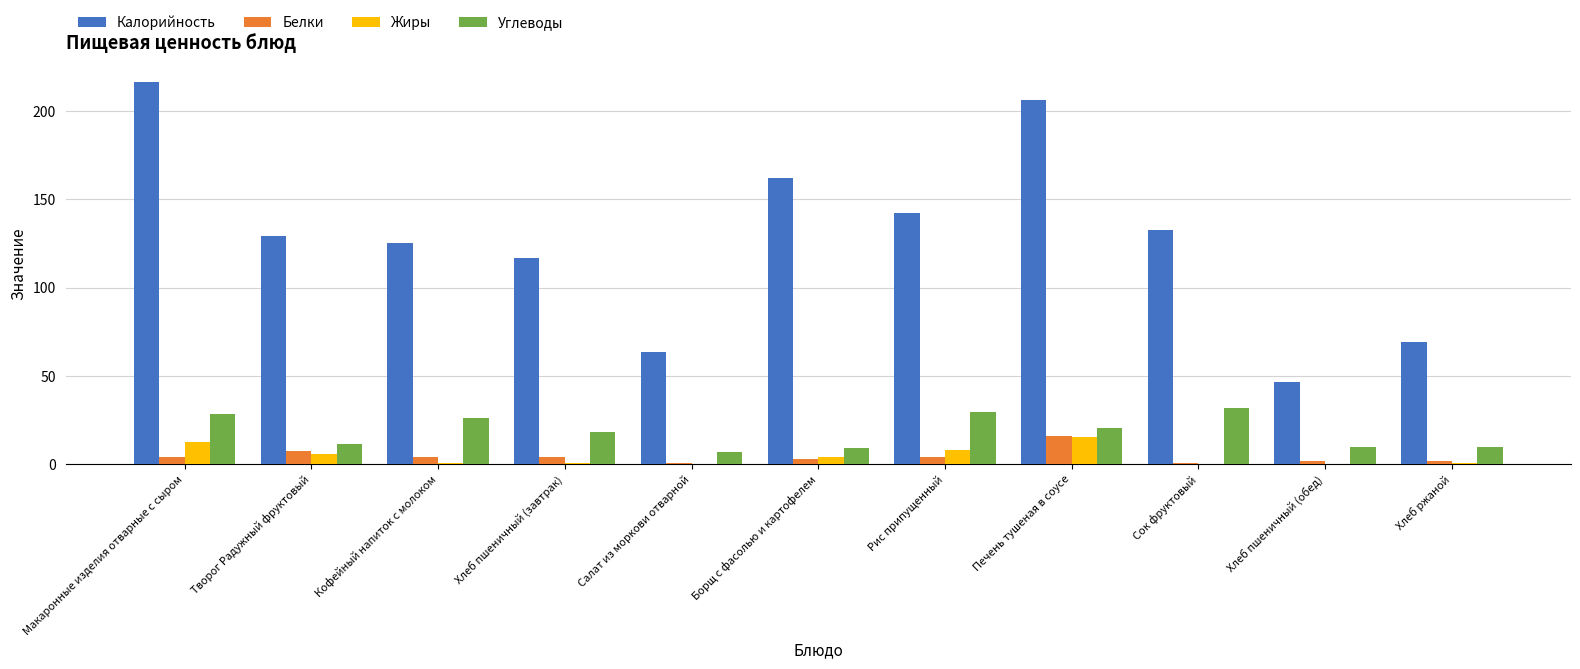

Between Сок фруктовый and Хлеб пшеничный (обед), which series saw the biggest shift?

Калорийность